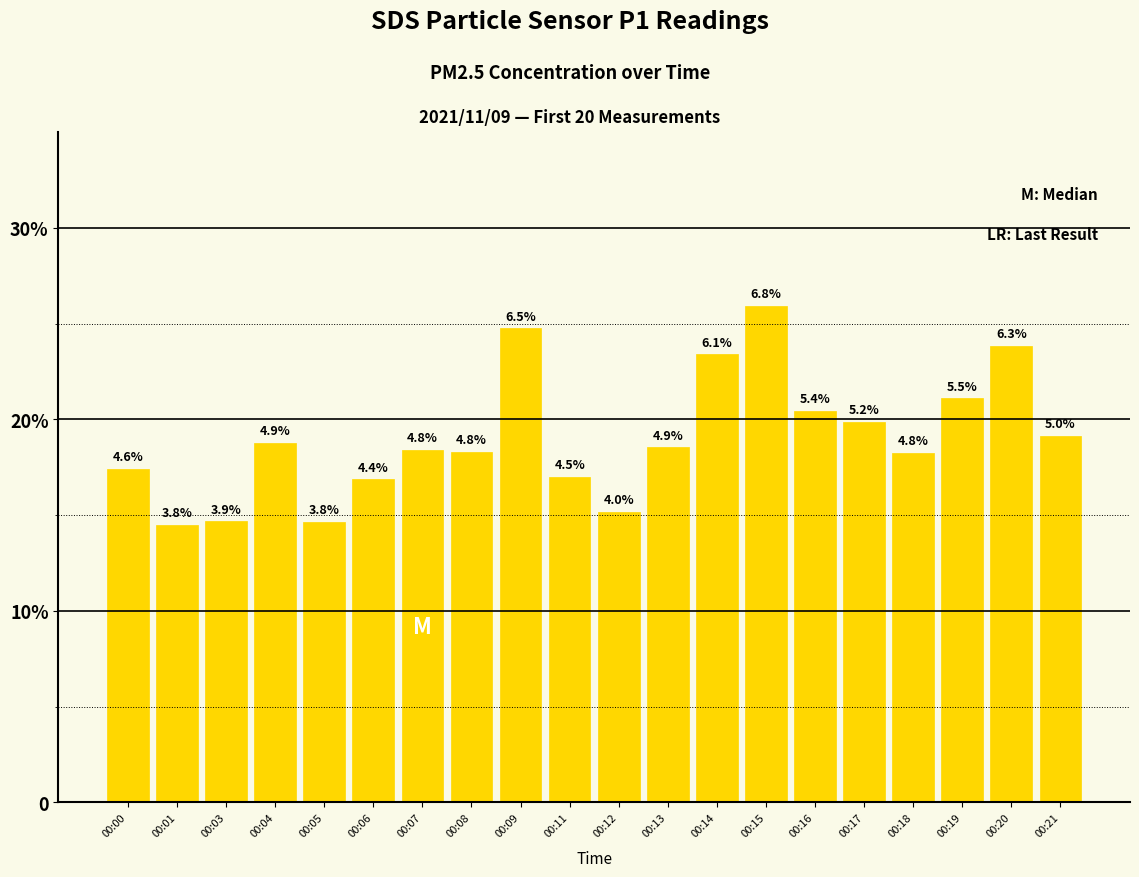

True or false: the data shows 18.4 at 00:07.

True